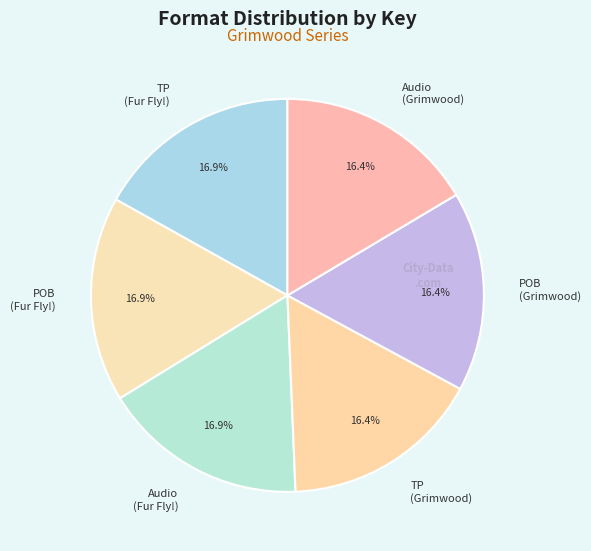

How many segments does this pie chart have?

6